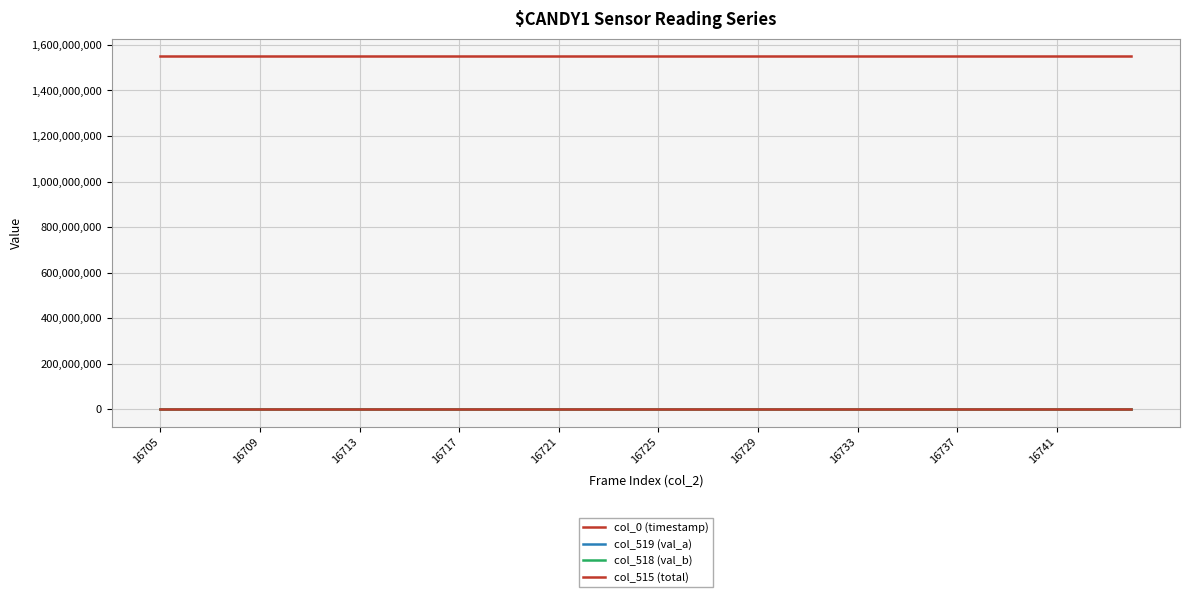

How many lines are shown in the chart?

4